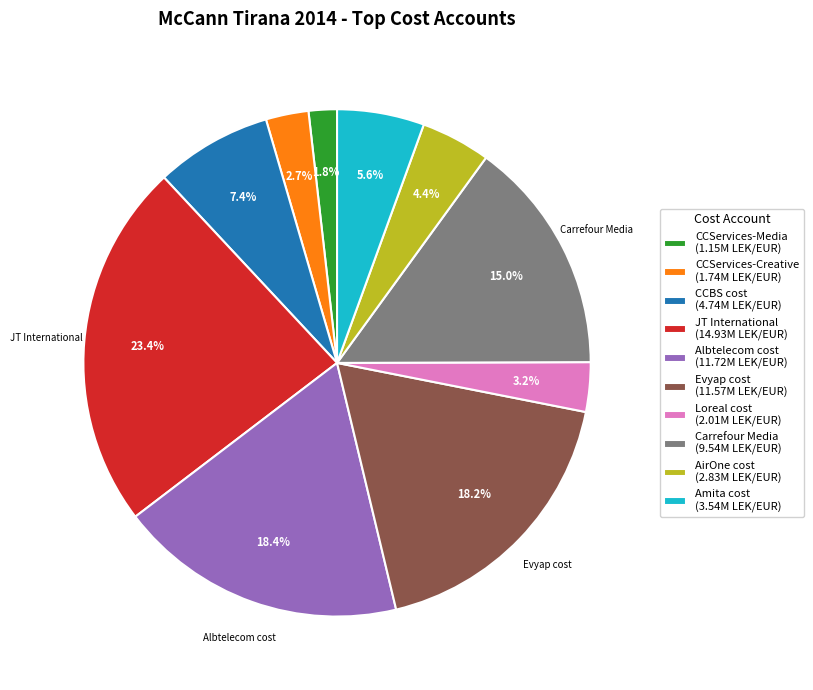

Does any single category account for the majority?

No